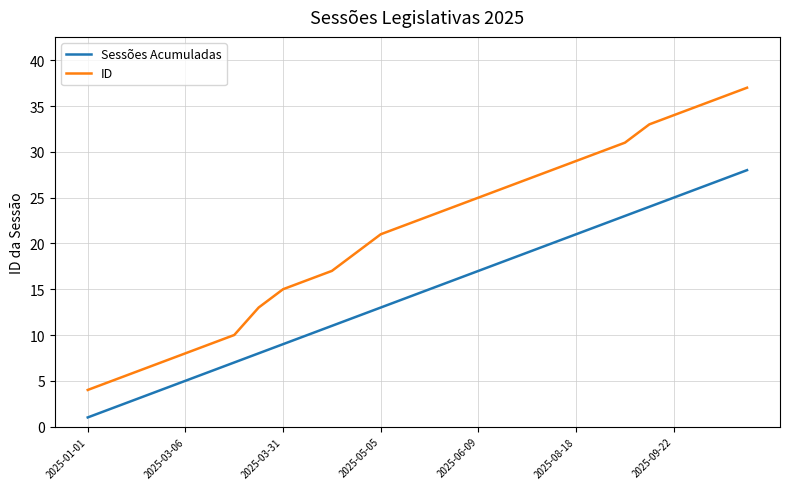

How many lines are shown in the chart?

2